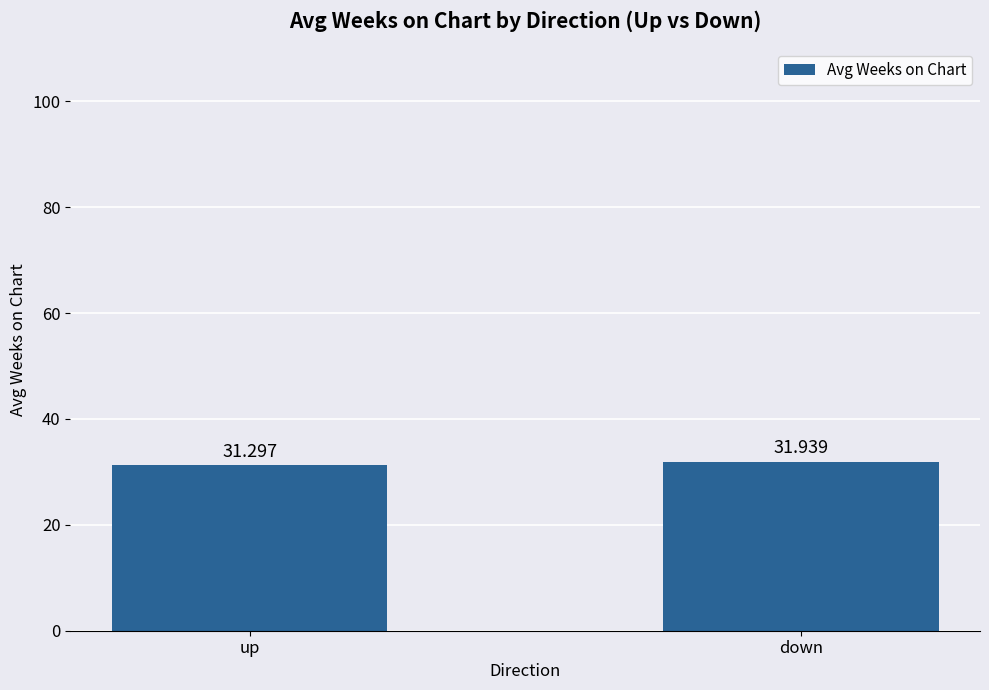

What is the difference between the maximum and minimum values?

0.6